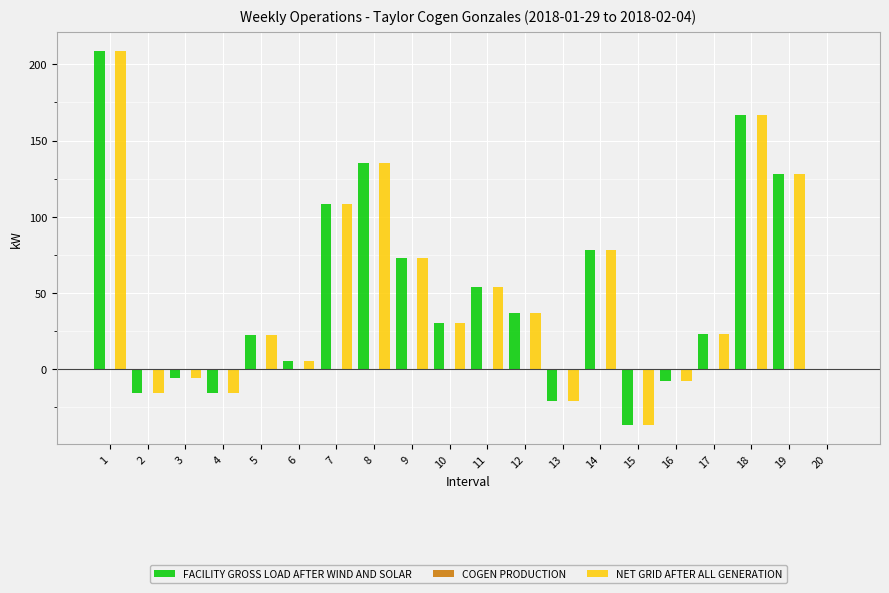

What is the sum of the NET GRID AFTER ALL GENERATION values at 6 and 18?

172